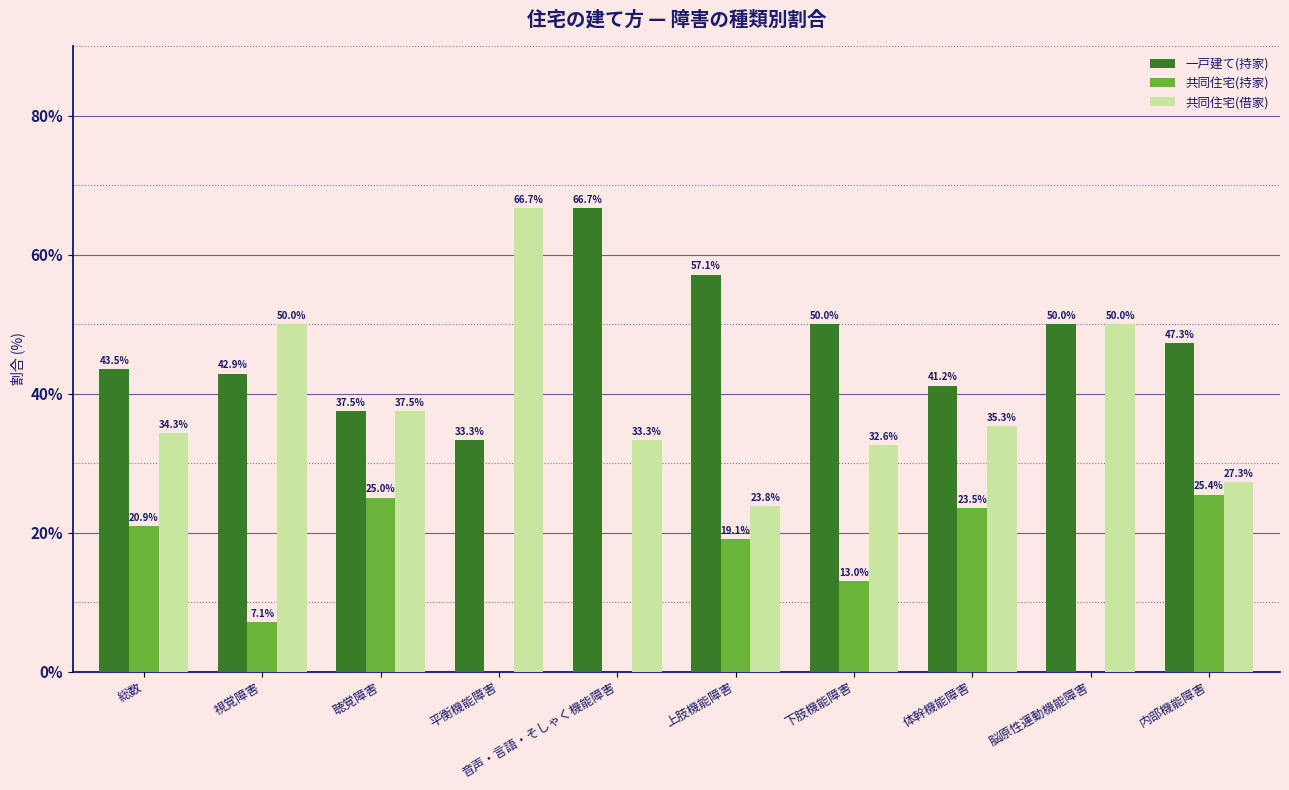

What is the greatest value displayed?

66.7